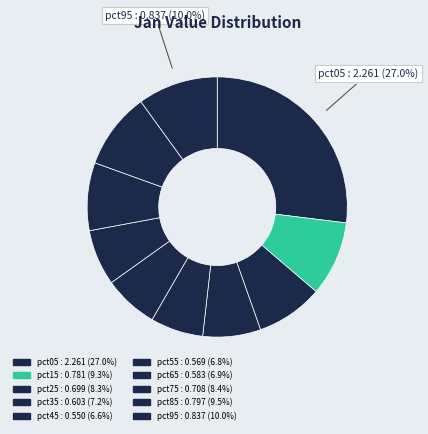

Is the sum of pct65 and pct05 greater than half?

No